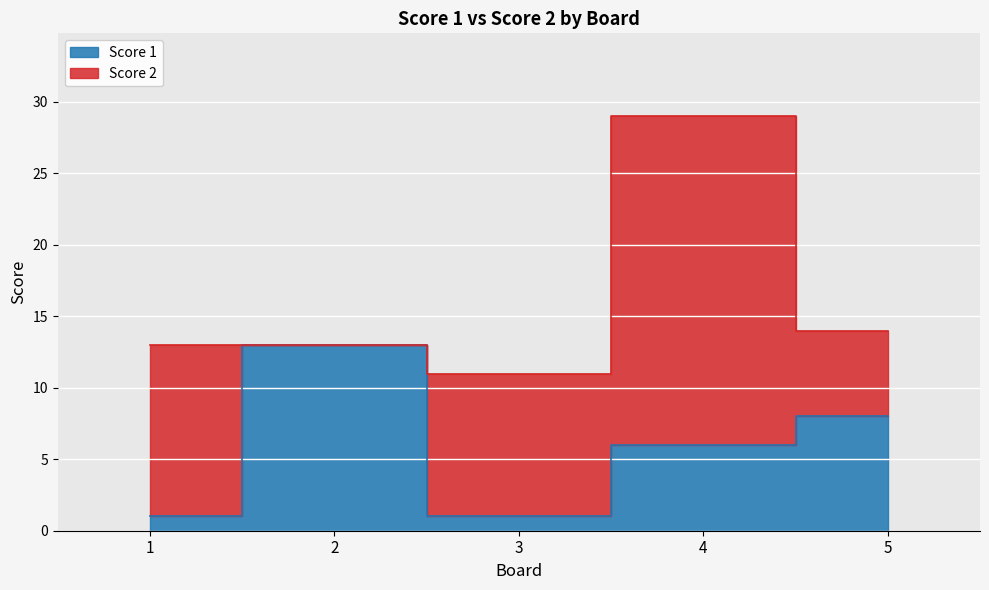

Reading left to right, what are all the values shown in this chart?

1	13	1	6	8